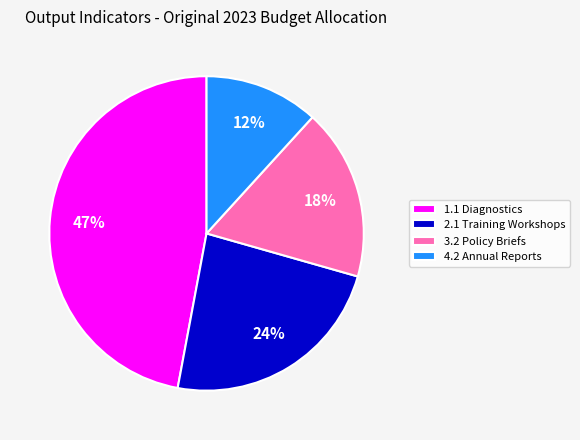

The 2.1 Training Workshops slice represents 24% of the pie. True or false?

True